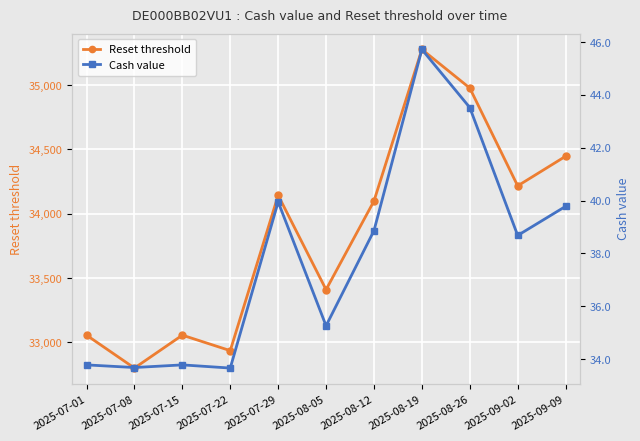

Where is the first local minimum for Reset threshold?

2025-07-08